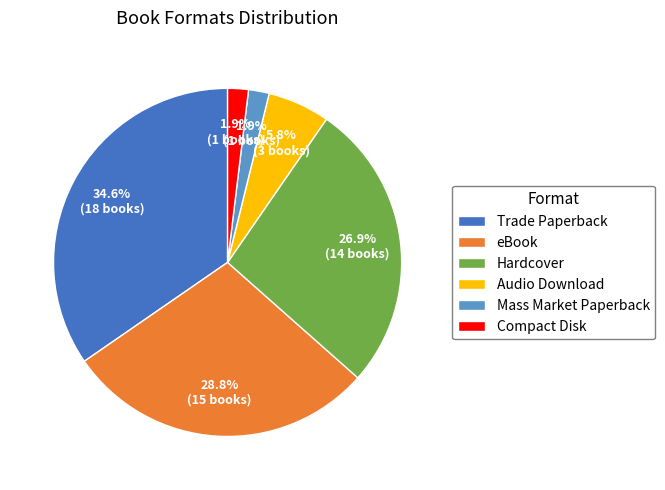

Which category has the biggest portion of the pie?

Trade Paperback